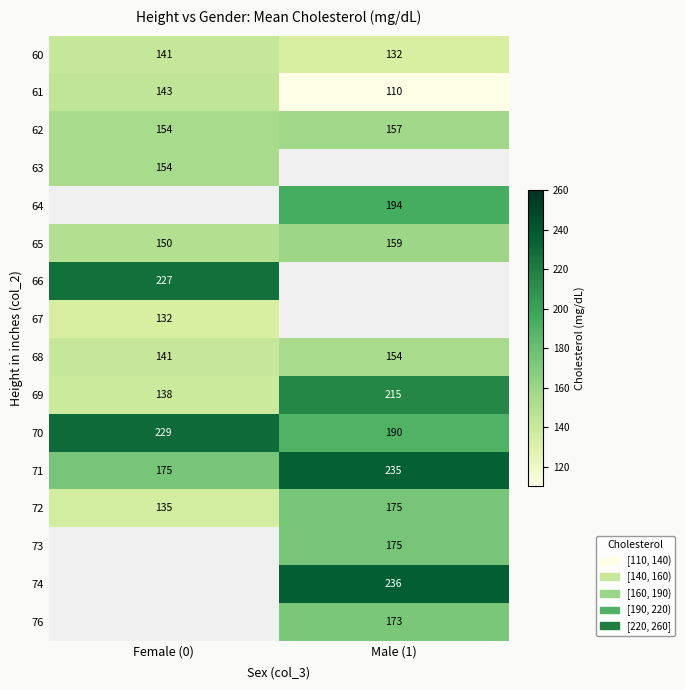

Is it true that 65 equals 159 at Male (1)?

True